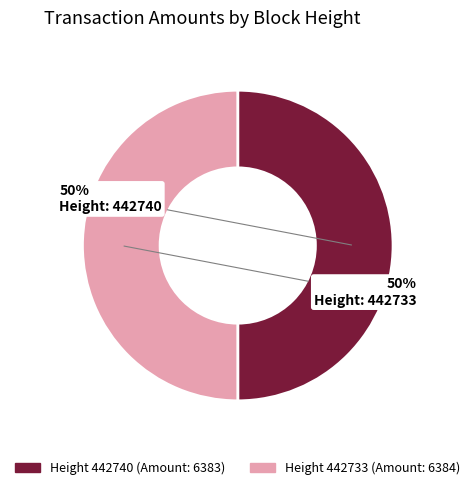

To the nearest percent, what is the average slice percentage?

50%